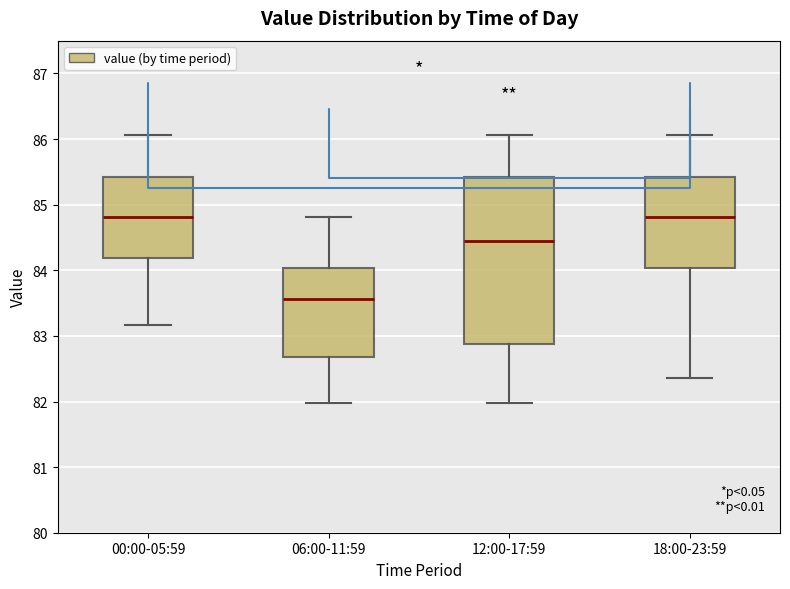

Which box has the lowest median line?

06:00-11:59